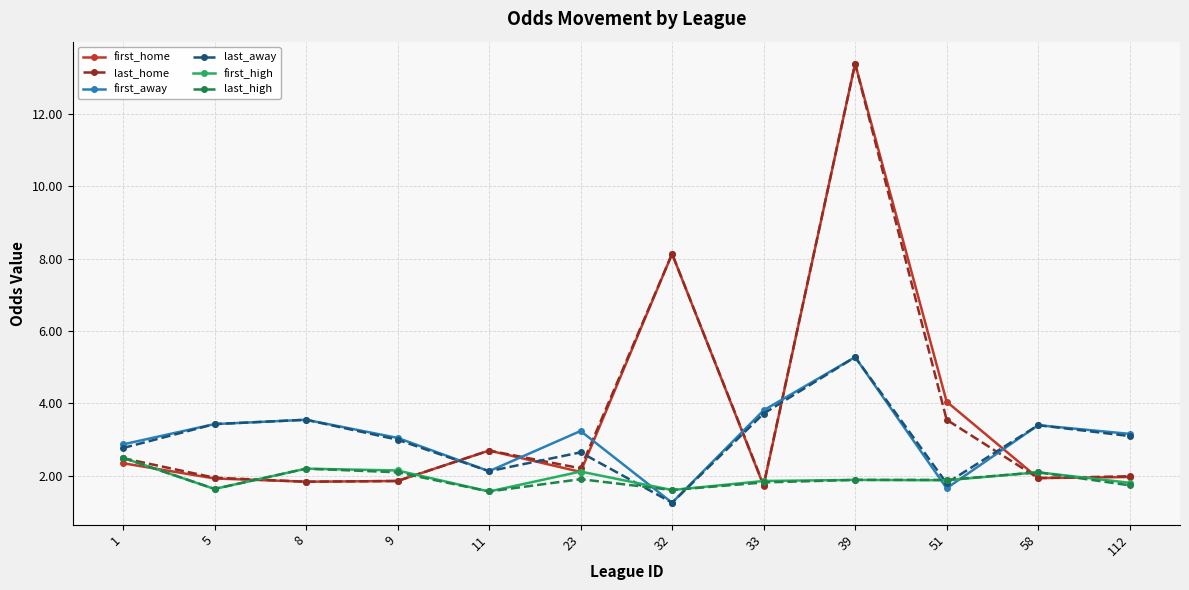

In last_away, how many points are lower than both neighbors (excluding endpoints)?

3